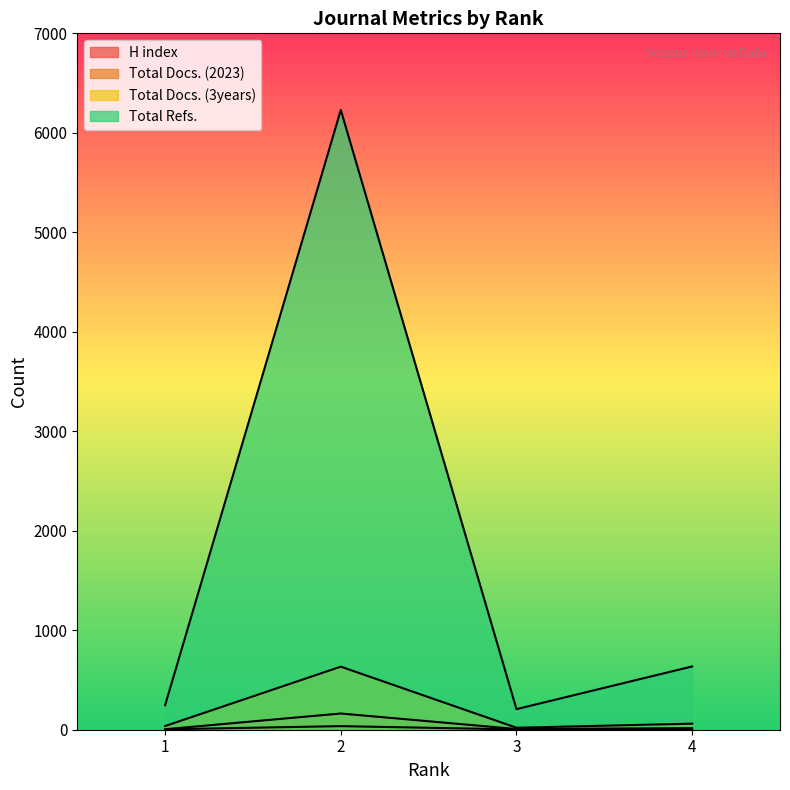

At which label does Total Docs. (2023) reach its peak?

2